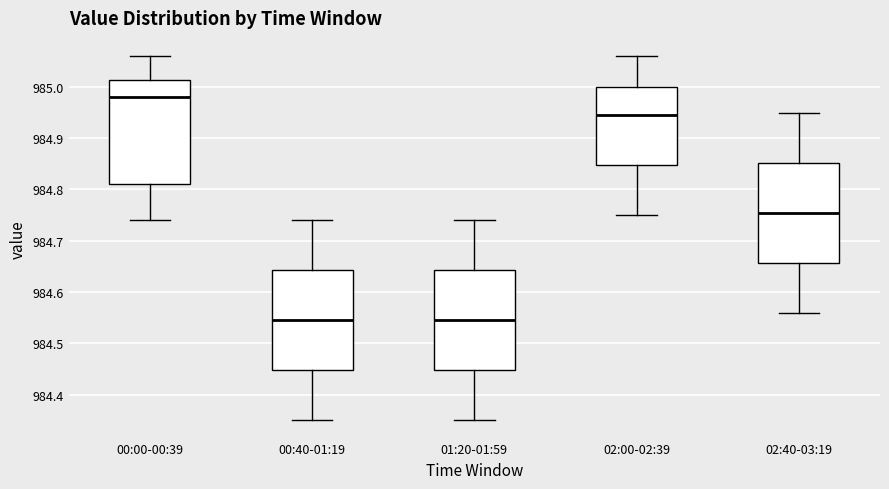

Reading left to right, read every box against the y-axis: the position of its median line, the range the box covers, and the ends of its whiskers. The values are not printed on the chart, so give them approximately, as read against the axis.

00:00-00:39: median 984.98, box 984.81 to 985.01, whiskers 984.74 to 985.06
00:40-01:19: median 984.55, box 984.45 to 984.64, whiskers 984.35 to 984.74
01:20-01:59: median 984.55, box 984.45 to 984.64, whiskers 984.35 to 984.74
02:00-02:39: median 984.95, box 984.85 to 985.00, whiskers 984.75 to 985.06
02:40-03:19: median 984.76, box 984.66 to 984.85, whiskers 984.56 to 984.95